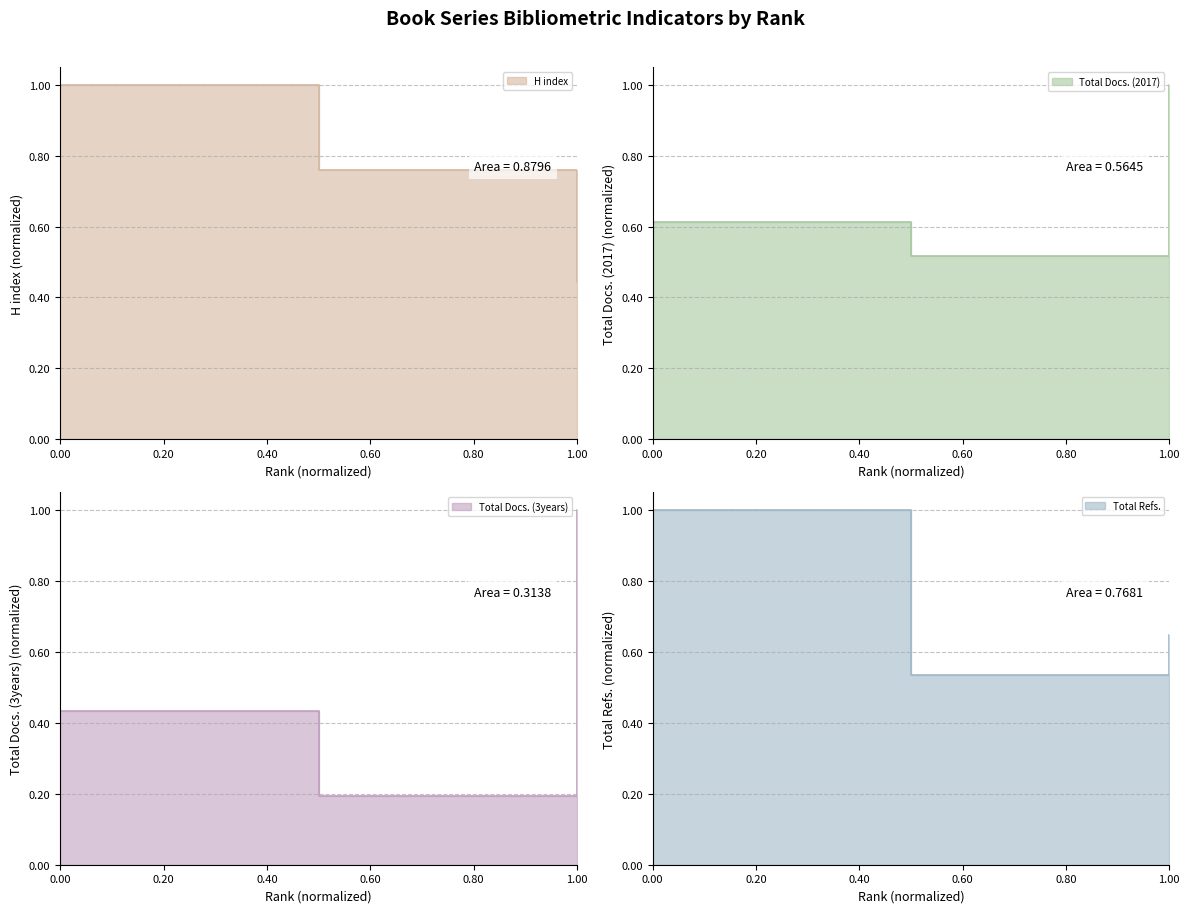

What is the value of the Total Docs. (2017) point at the 1st from the left?

0.6